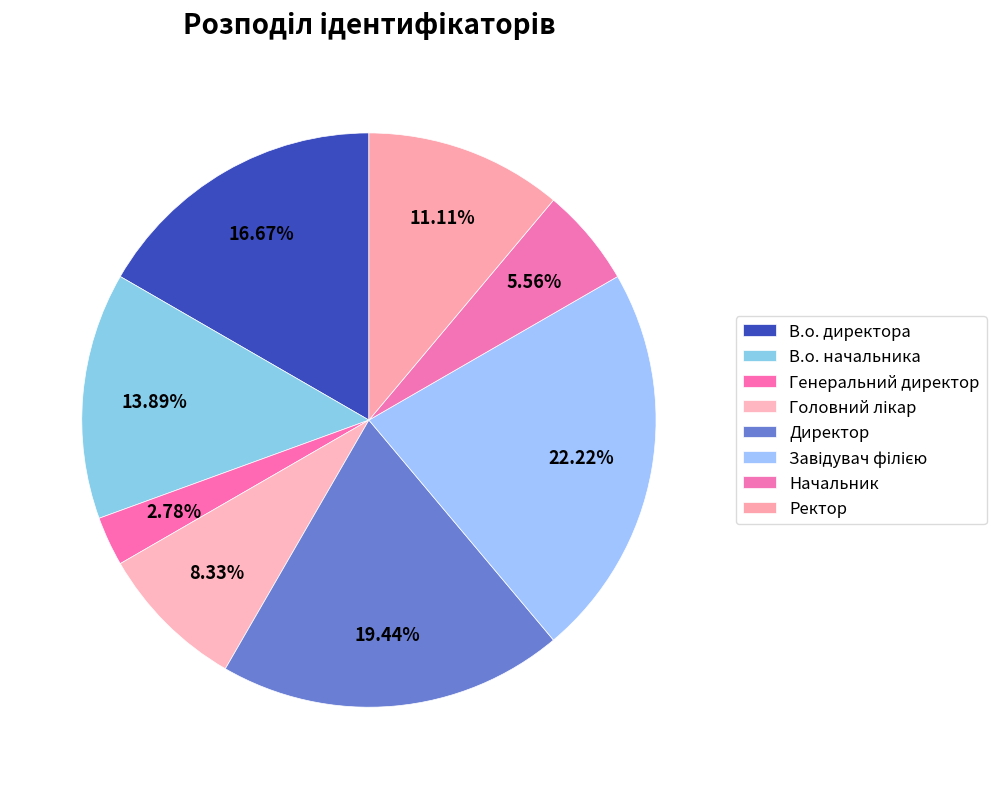

Count the number of slices in the pie.

8